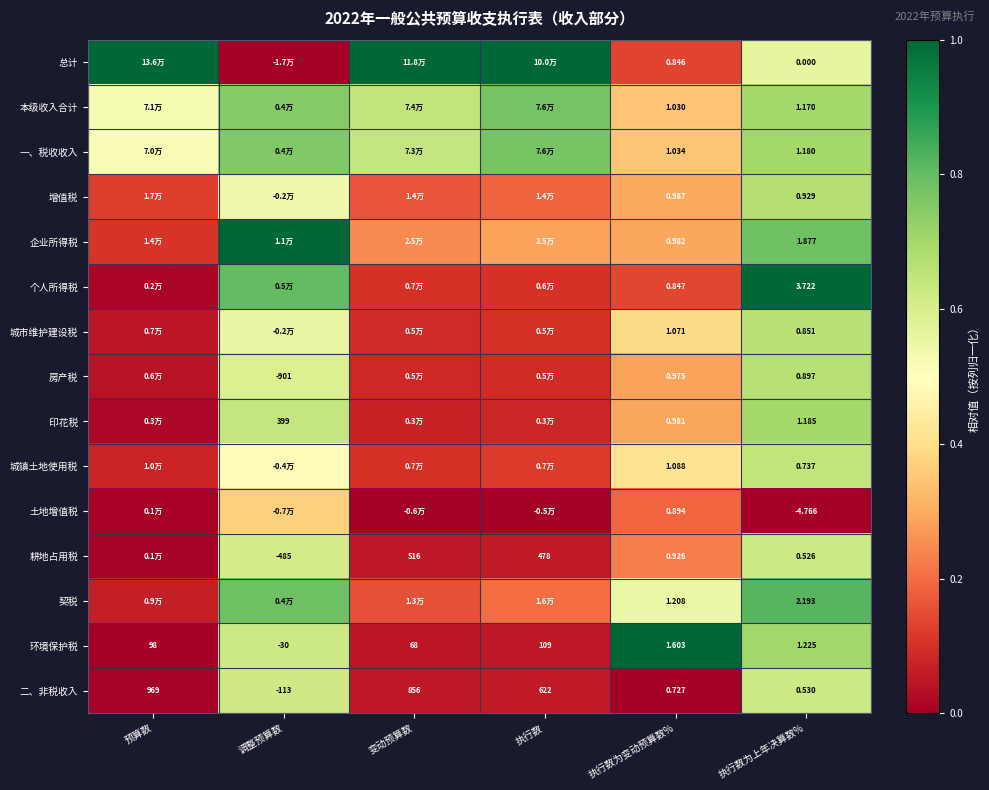

At which label does 环境保护税 first exceed 68?

预算数